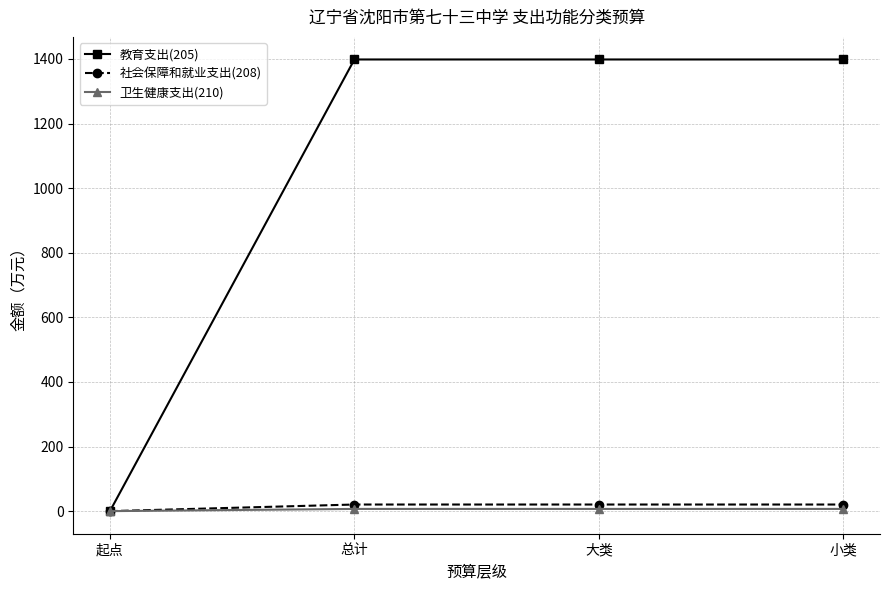

The value of 教育支出(205) at 小类 is 977.7. True or false?

False